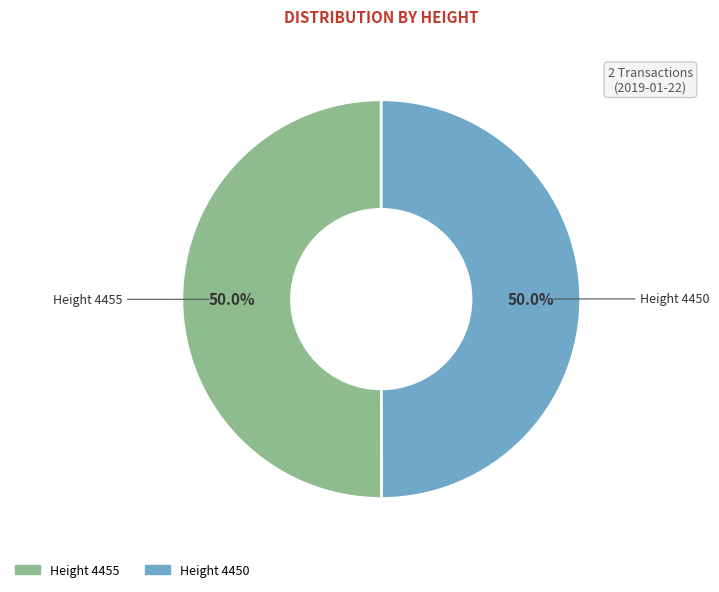

What is the total percentage of Height 4455 and Height 4450?

100.0%